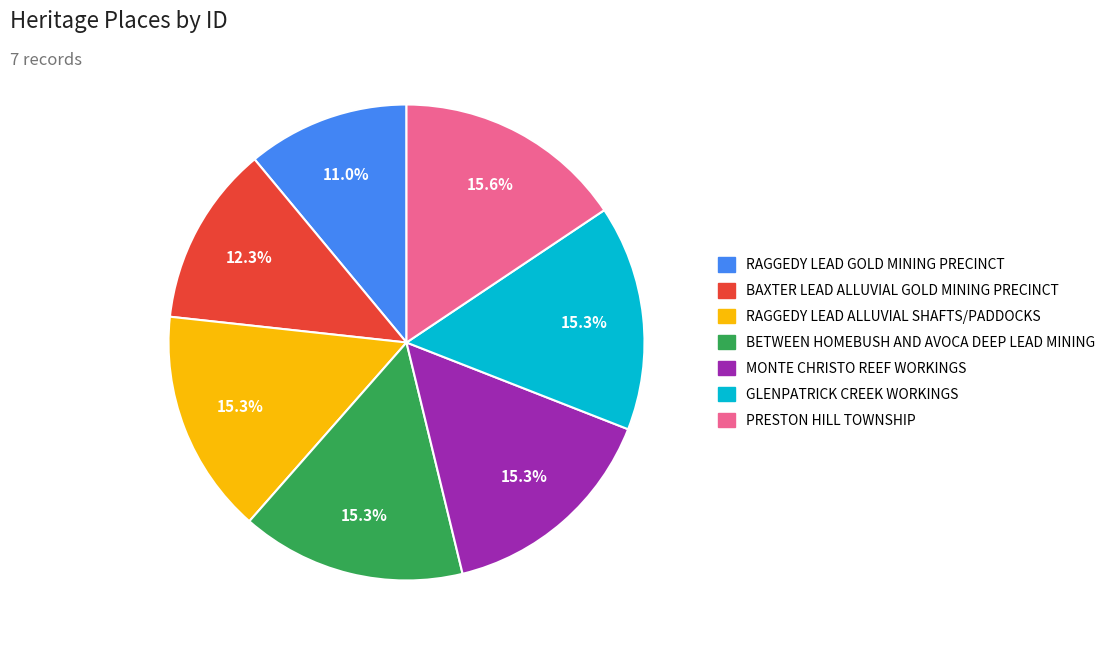

Which category has the smallest portion of the pie?

RAGGEDY LEAD GOLD MINING PRECINCT